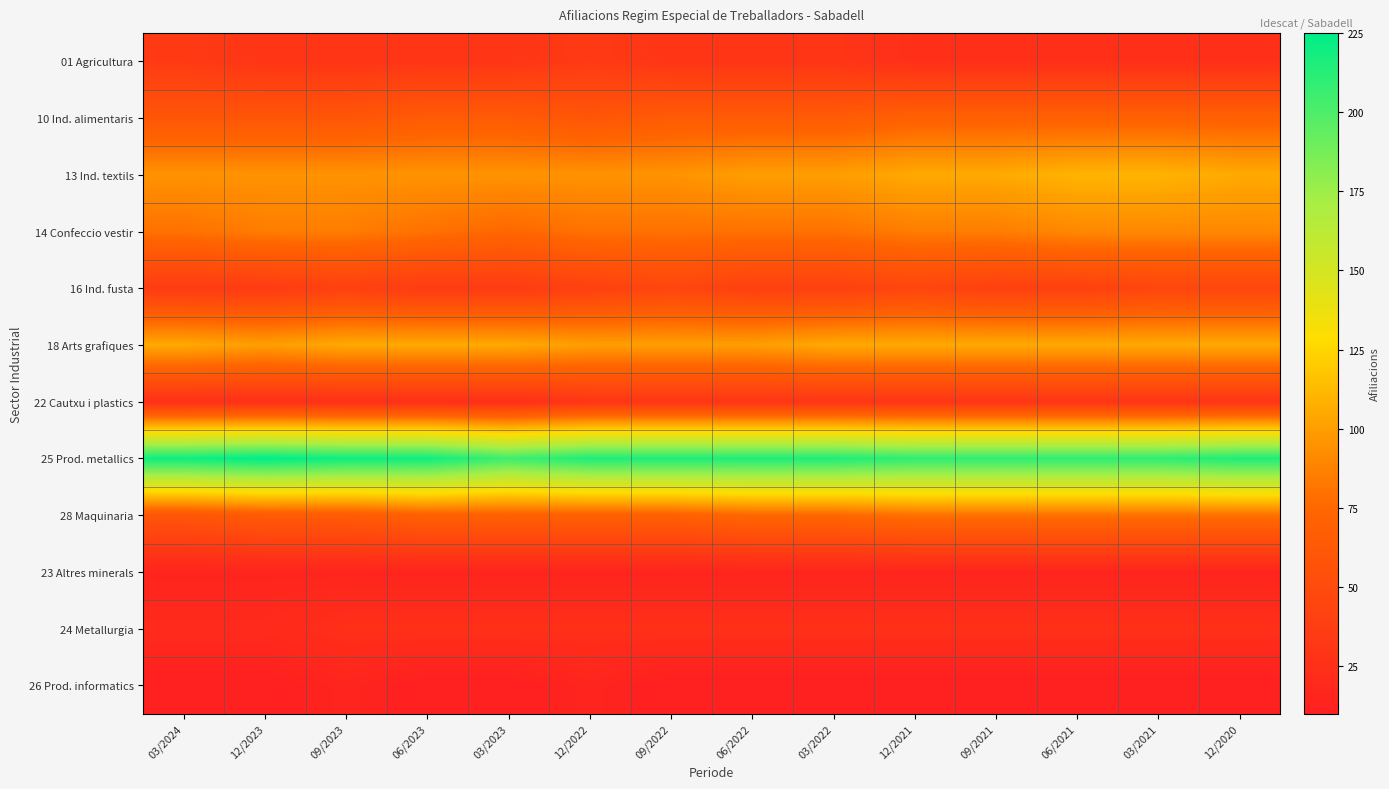

Reading left to right, extract all data points from this chart.

01 Agricultura: 03/2024=35	12/2023=30	09/2023=30	06/2023=30	03/2023=30	12/2022=35	09/2022=30	06/2022=30	03/2022=30	12/2021=25	09/2021=25	06/2021=25	03/2021=25	12/2020=25
10 Ind. alimentaris: 03/2024=60	12/2023=60	09/2023=60	06/2023=65	03/2023=65	12/2022=60	09/2022=65	06/2022=65	03/2022=65	12/2021=70	09/2021=70	06/2021=70	03/2021=70	12/2020=70
13 Ind. textils: 03/2024=95	12/2023=95	09/2023=95	06/2023=95	03/2023=95	12/2022=95	09/2022=95	06/2022=100	03/2022=100	12/2021=105	09/2021=105	06/2021=110	03/2021=110	12/2020=105
14 Confeccio vestir: 03/2024=80	12/2023=85	09/2023=85	06/2023=80	03/2023=75	12/2022=80	09/2022=80	06/2022=80	03/2022=80	12/2021=85	09/2021=85	06/2021=90	03/2021=90	12/2020=90
16 Ind. fusta: 03/2024=35	12/2023=35	09/2023=40	06/2023=35	03/2023=35	12/2022=40	09/2022=45	06/2022=40	03/2022=40	12/2021=45	09/2021=40	06/2021=40	03/2021=45	12/2020=45
18 Arts grafiques: 03/2024=105	12/2023=100	09/2023=105	06/2023=105	03/2023=105	12/2022=100	09/2022=100	06/2022=100	03/2022=105	12/2021=105	09/2021=105	06/2021=105	03/2021=105	12/2020=105
22 Cautxu i plastics: 03/2024=25	12/2023=25	09/2023=25	06/2023=25	03/2023=25	12/2022=30	09/2022=30	06/2022=30	03/2022=30	12/2021=30	09/2021=30	06/2021=30	03/2021=30	12/2020=30
25 Prod. metallics: 03/2024=220	12/2023=225	09/2023=220	06/2023=220	03/2023=205	12/2022=215	09/2022=215	06/2022=215	03/2022=215	12/2021=210	09/2021=210	06/2021=210	03/2021=210	12/2020=215
28 Maquinaria: 03/2024=60	12/2023=65	09/2023=65	06/2023=70	03/2023=70	12/2022=70	09/2022=70	06/2022=75	03/2022=75	12/2021=80	09/2021=80	06/2021=80	03/2021=80	12/2020=80
23 Altres minerals: 03/2024=15	12/2023=15	09/2023=15	06/2023=15	03/2023=15	12/2022=15	09/2022=15	06/2022=15	03/2022=15	12/2021=15	09/2021=15	06/2021=15	03/2021=15	12/2020=15
24 Metallurgia: 03/2024=20	12/2023=20	09/2023=25	06/2023=25	03/2023=25	12/2022=25	09/2022=25	06/2022=25	03/2022=25	12/2021=25	09/2021=25	06/2021=25	03/2021=25	12/2020=25
26 Prod. informatics: 03/2024=10	12/2023=10	09/2023=15	06/2023=10	03/2023=10	12/2022=15	09/2022=10	06/2022=10	03/2022=10	12/2021=10	09/2021=10	06/2021=10	03/2021=10	12/2020=10